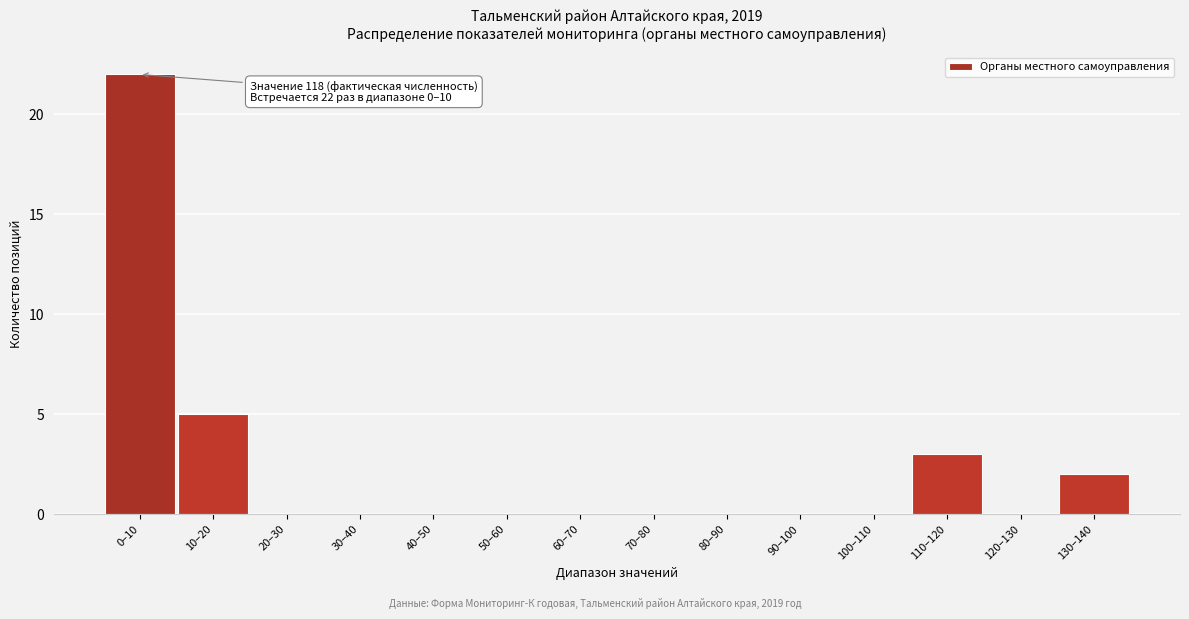

Reading right to left, transcribe all the data shown in this chart.

130–140=2	120–130=0	110–120=3	100–110=0	90–100=0	80–90=0	70–80=0	60–70=0	50–60=0	40–50=0	30–40=0	20–30=0	10–20=5	0–10=22